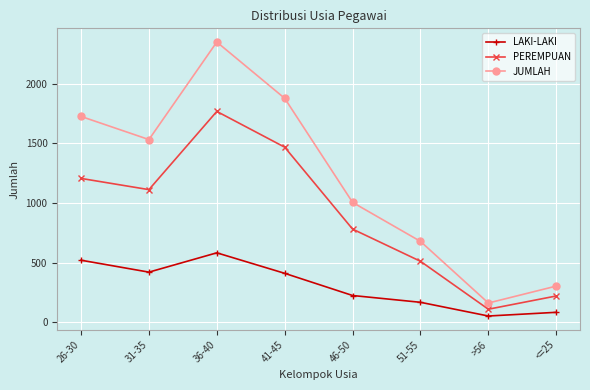

Is the value of PEREMPUAN at 36-40 greater than the value of JUMLAH at >56?

Yes